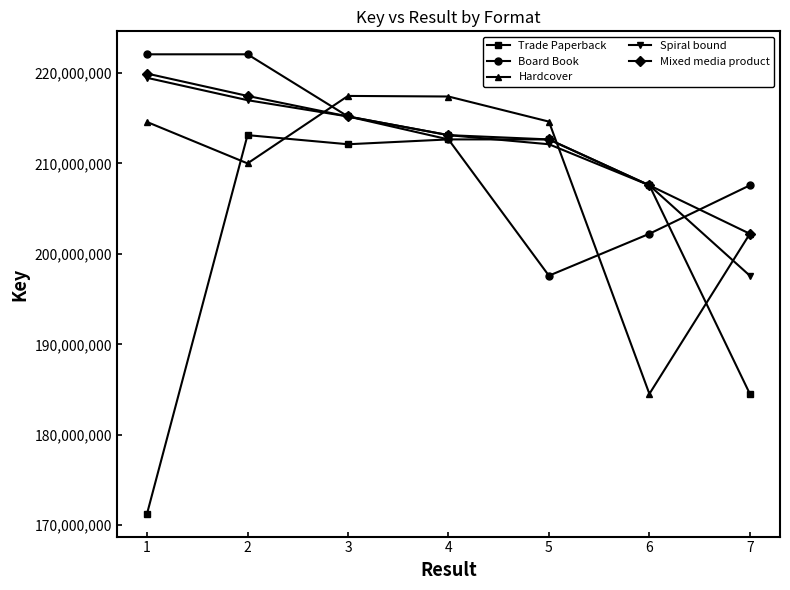

How many series are shown in this chart?

5